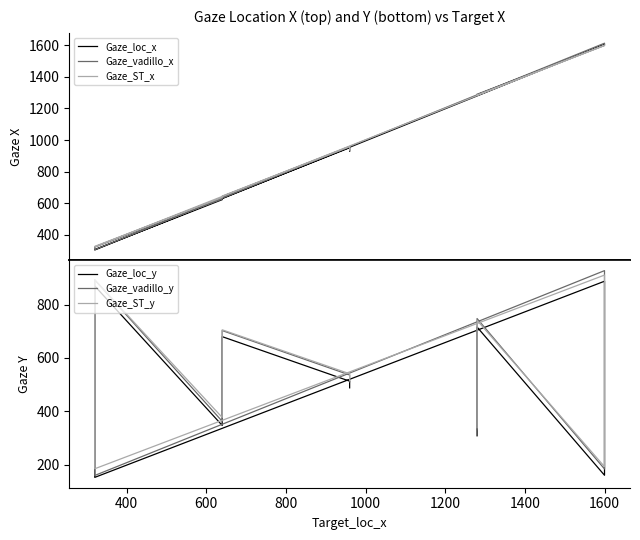

At which category is the sum across all series the highest?

1600